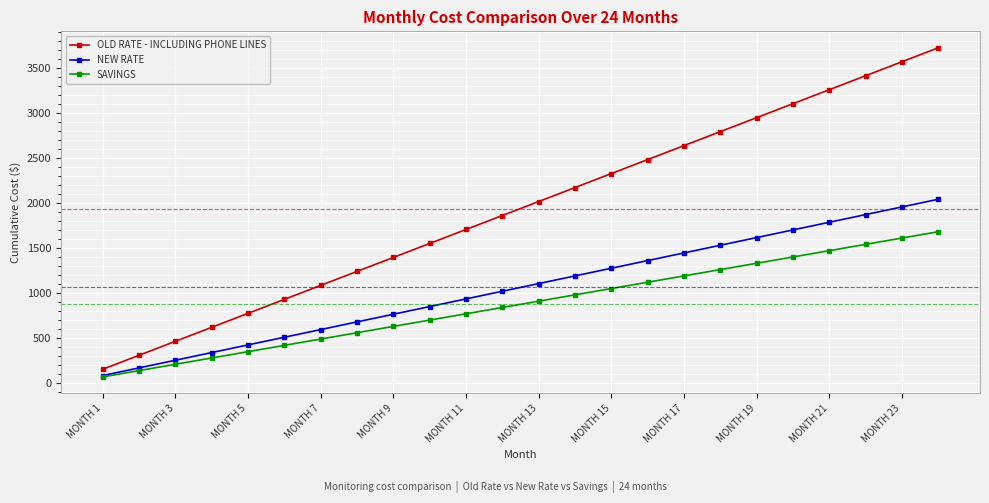

True or false: NEW RATE has more than 0 interior local peaks.

False